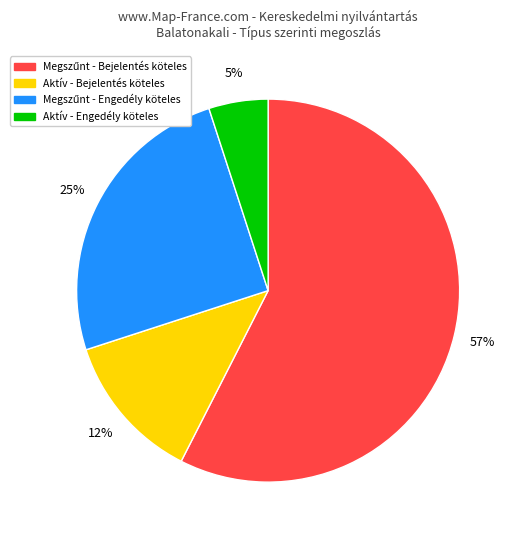

Count the number of slices in the pie.

4